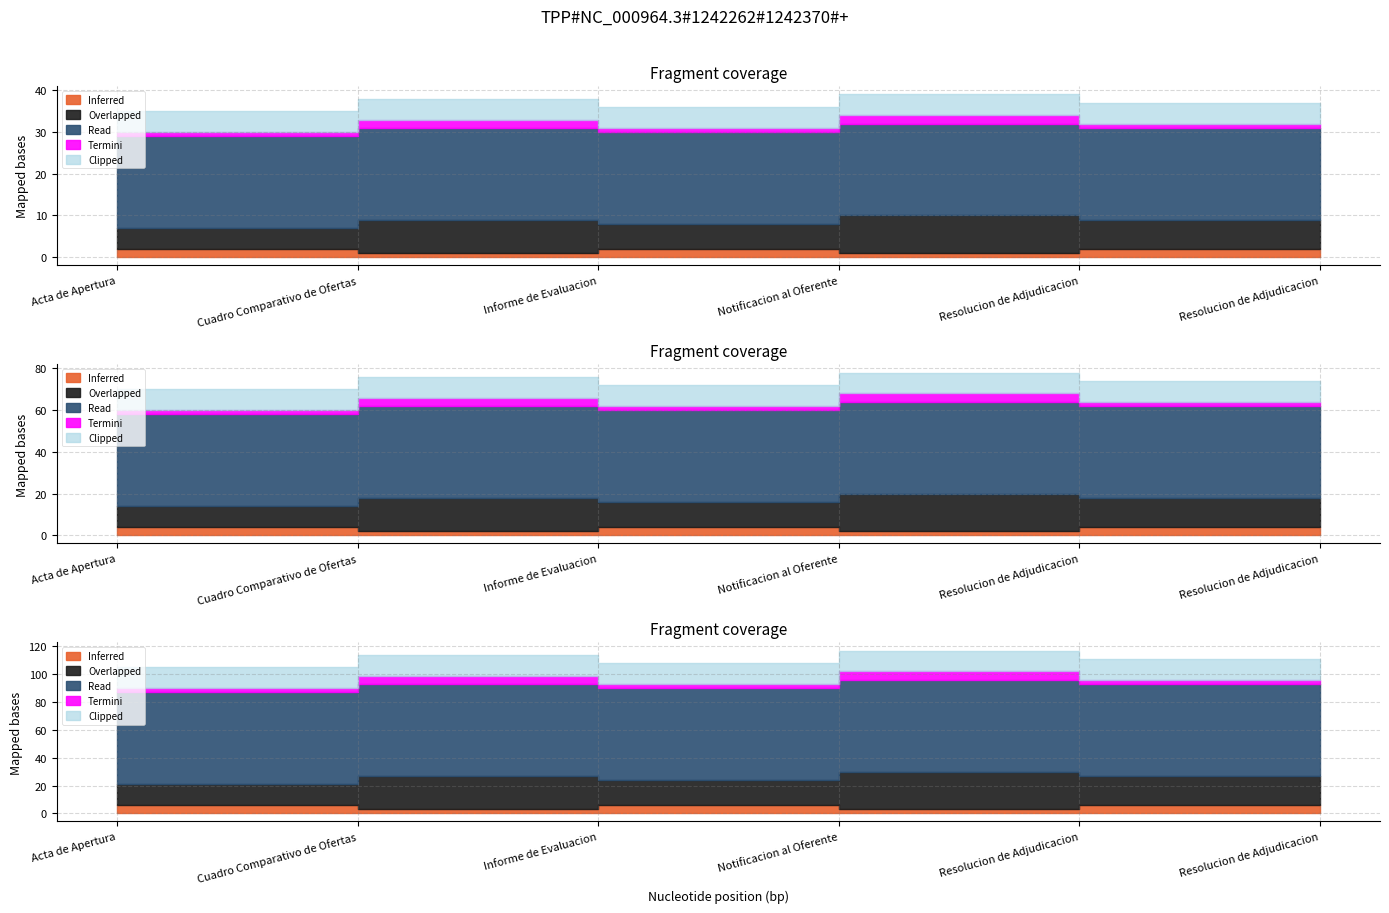

True or false: the data has more than 0 interior local peaks.

True